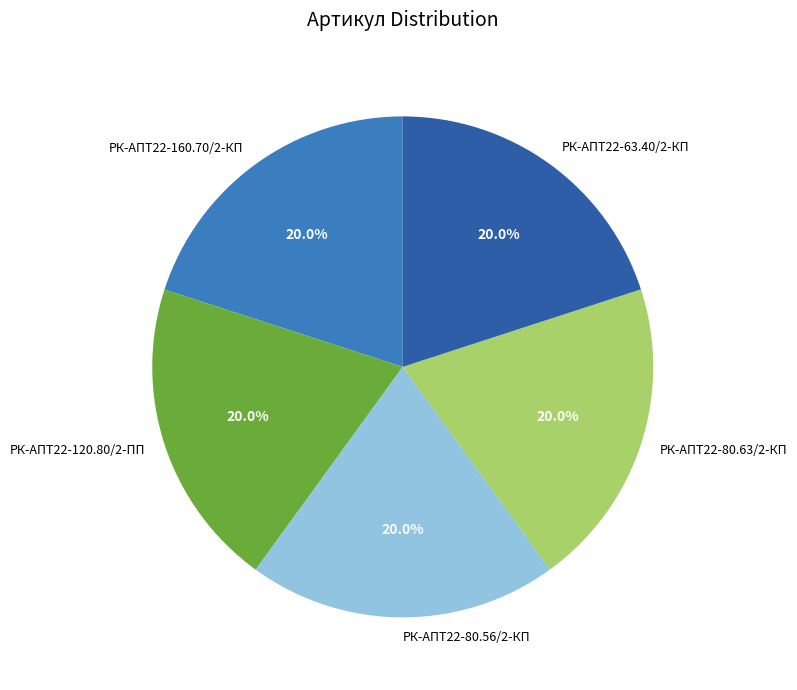

Is there a majority slice in this chart?

No